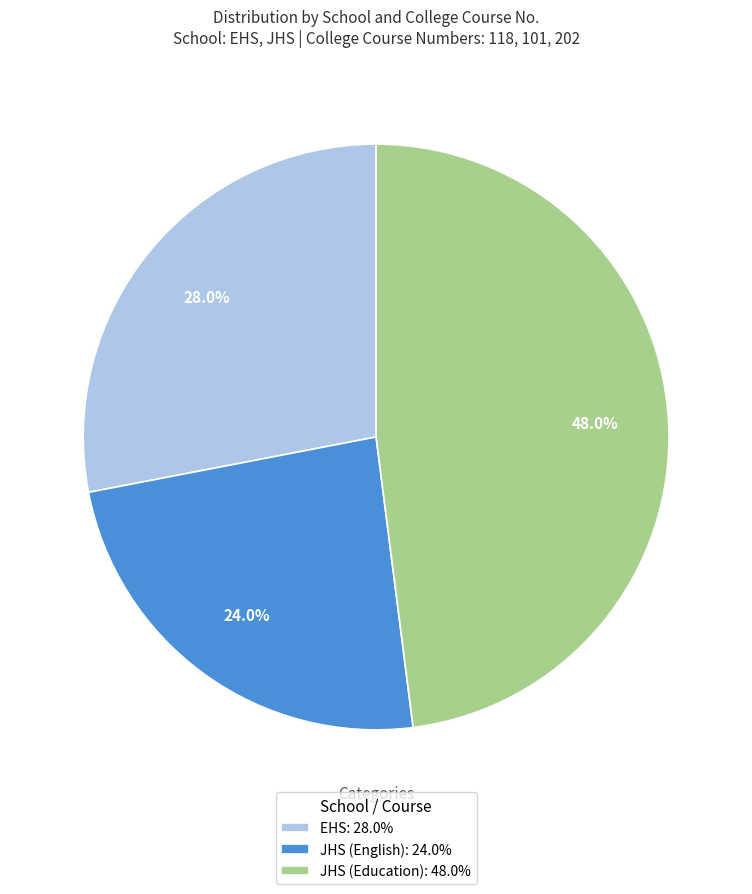

How many segments does this pie chart have?

3